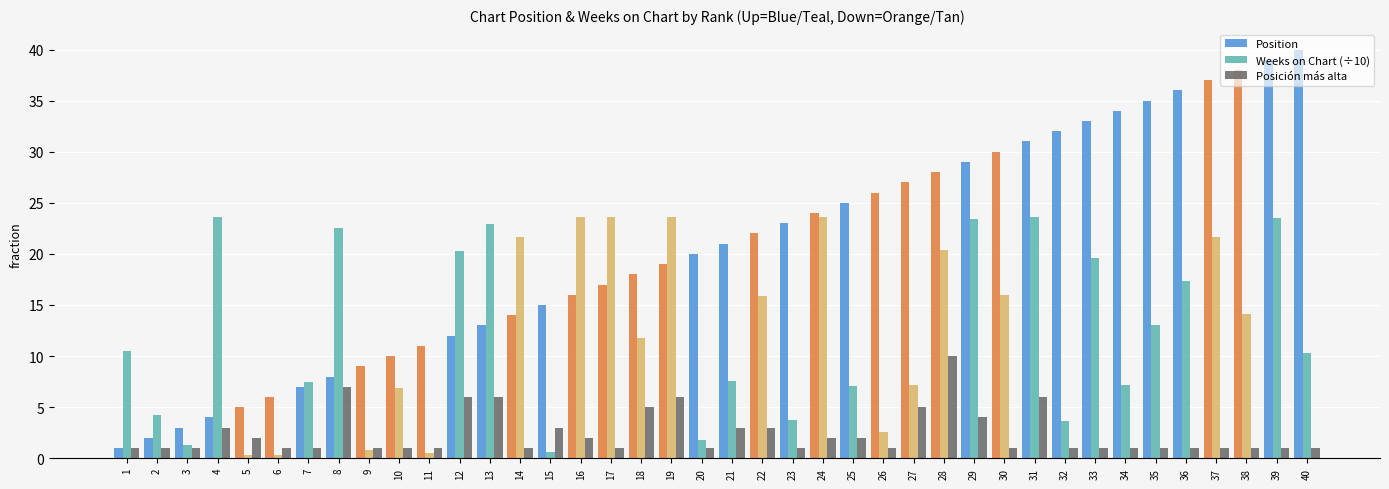

Which series has the largest total across all categories?

Position